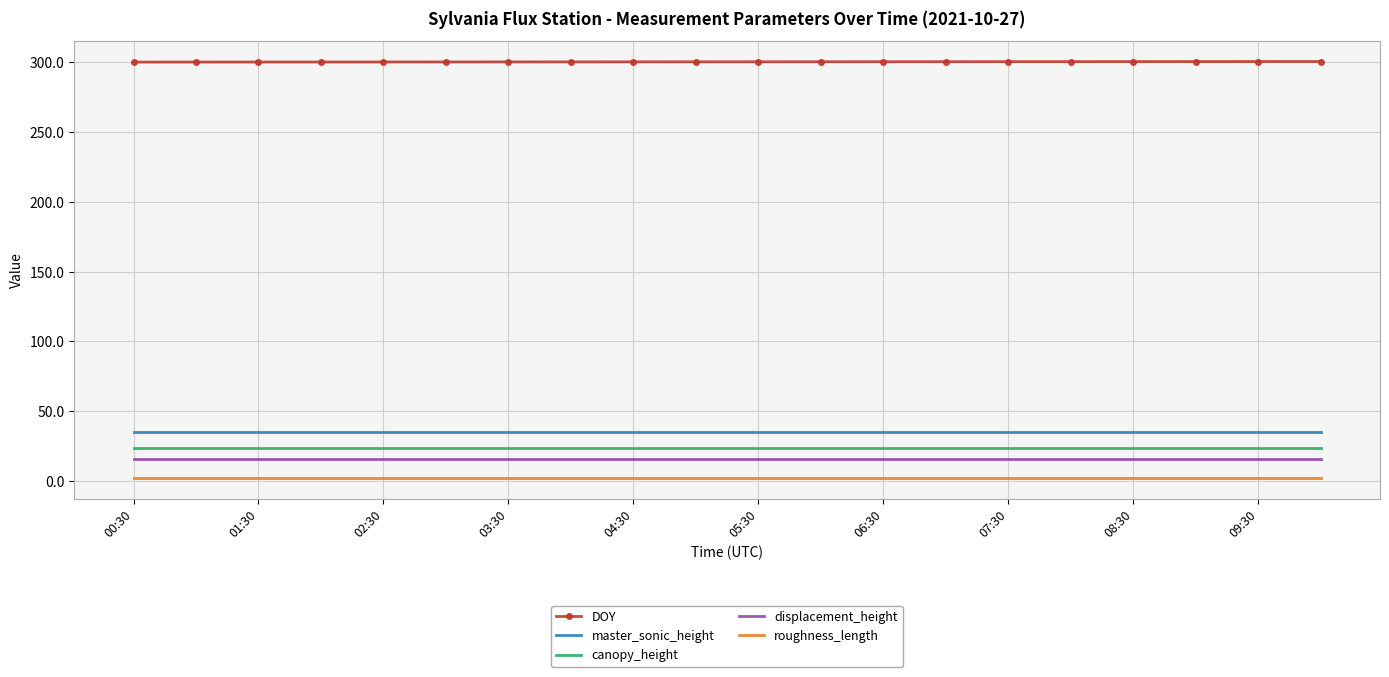

Which series has the largest total across all categories?

DOY